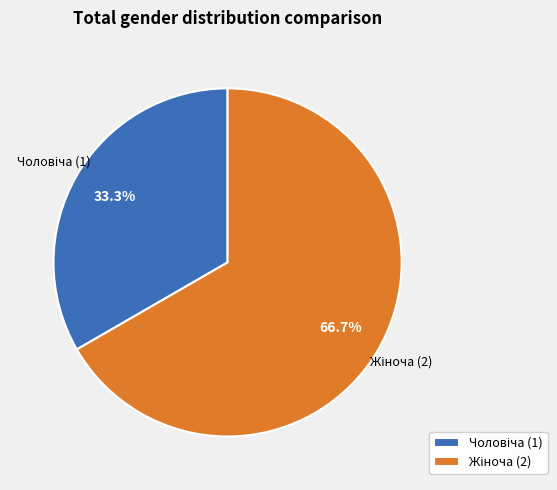

Is there a majority slice in this chart?

Yes